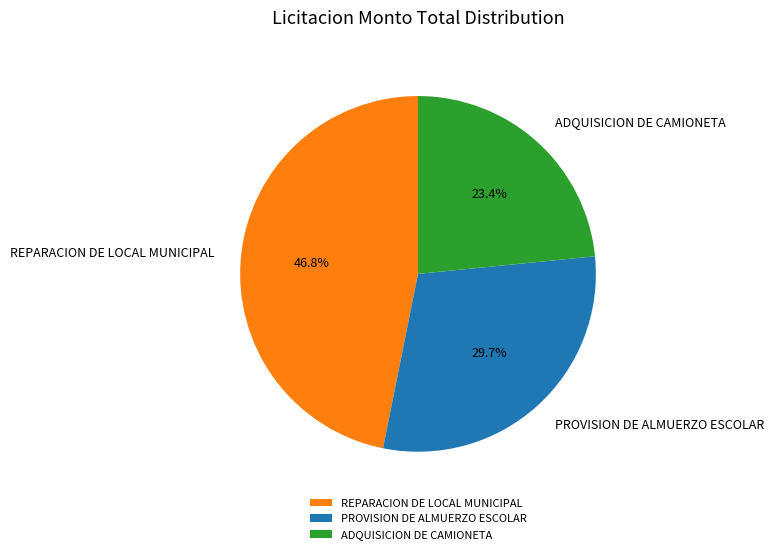

Is it true that ADQUISICION DE CAMIONETA is 23% of the pie?

True